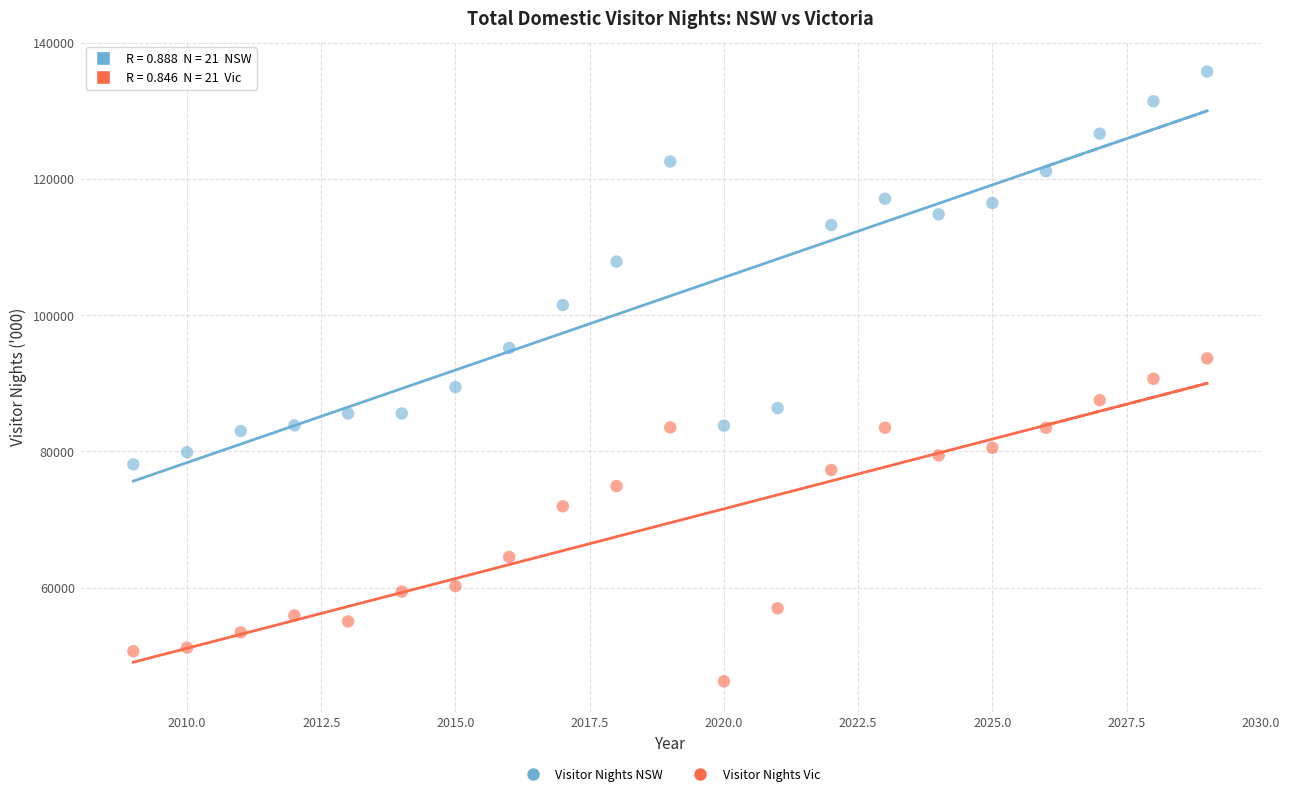

Which series reaches the maximum Y coordinate?

Visitor Nights NSW